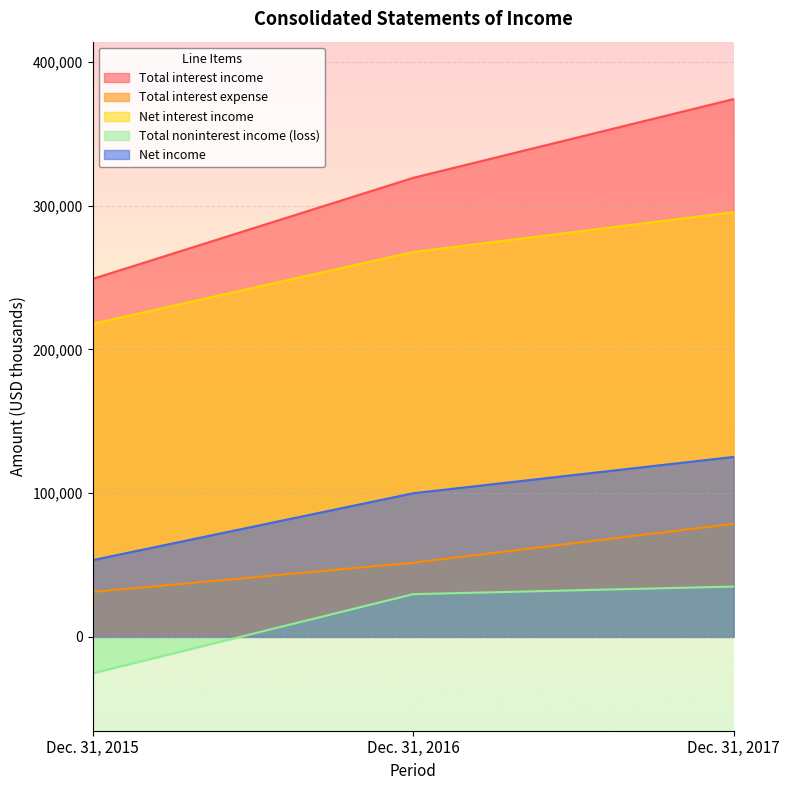

Which category has the lowest value across all series?

Dec. 31, 2015